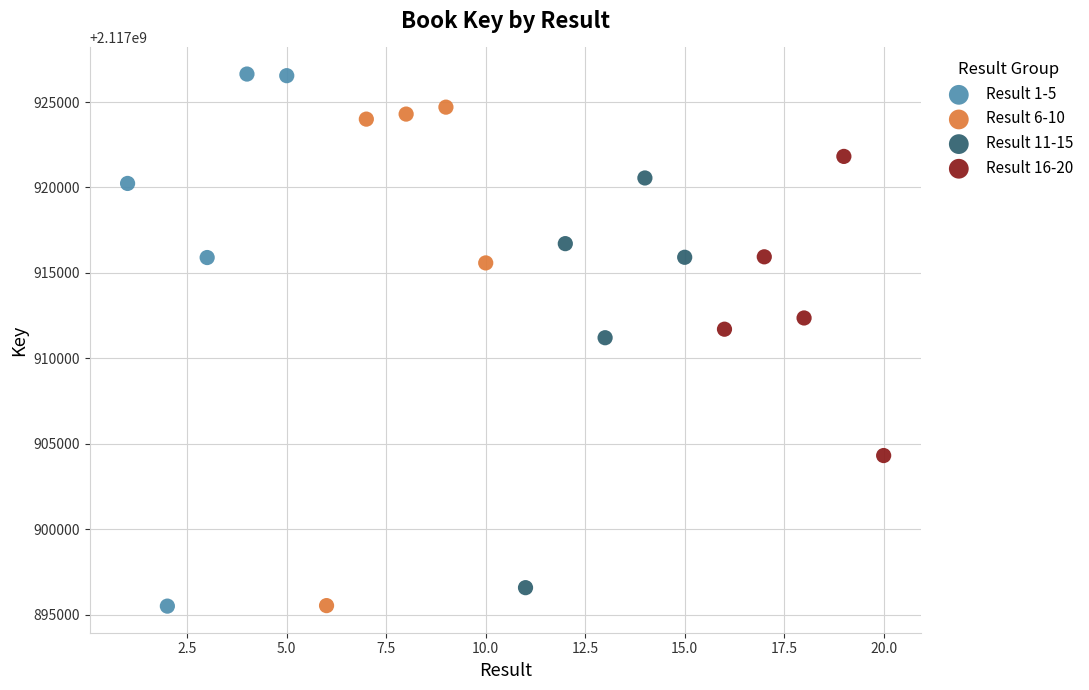

Which series has the largest Y range (max minus min)?

Result 1-5